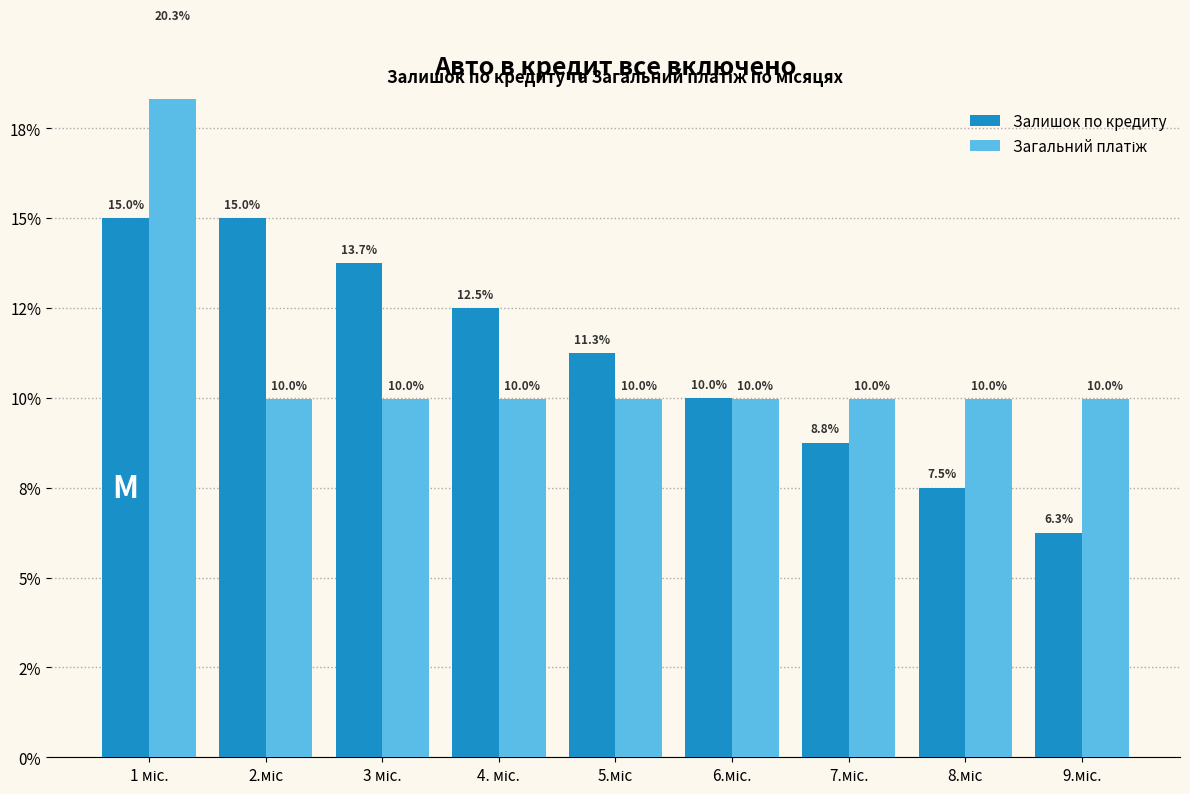

Reading right to left, extract all data points from this chart.

Залишок по кредиту: 9.міс.=6.3	8.міс=7.5	7.міс.=8.8	6.міс.=10.0	5.міс=11.3	4. міс.=12.5	3 міс.=13.7	2.міс=15.0	1 міс.=15.0
Загальний платіж: 9.міс.=10.0	8.міс=10.0	7.міс.=10.0	6.міс.=10.0	5.міс=10.0	4. міс.=10.0	3 міс.=10.0	2.міс=10.0	1 міс.=20.3